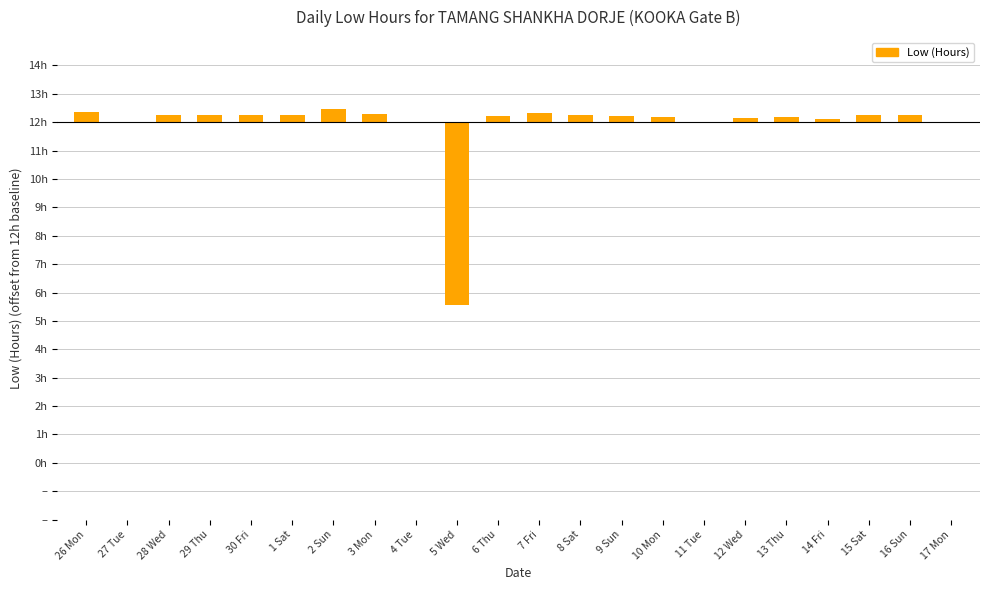

What is the value of the 3rd bar from the left?

0.3